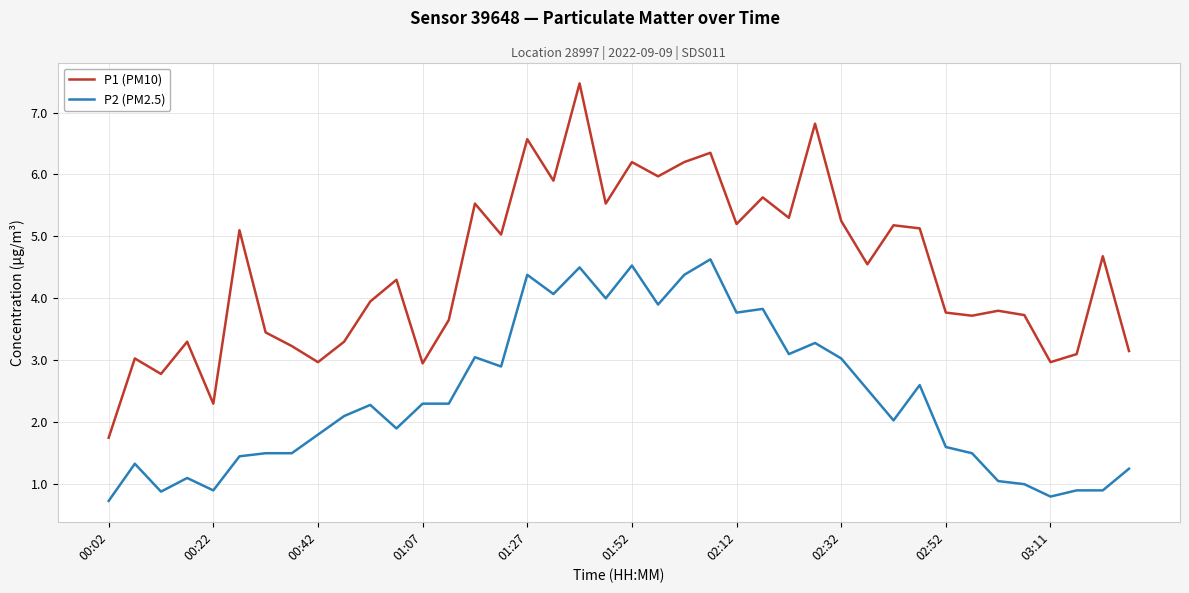

How many interior local peaks does the P1 (PM10) series have?

14